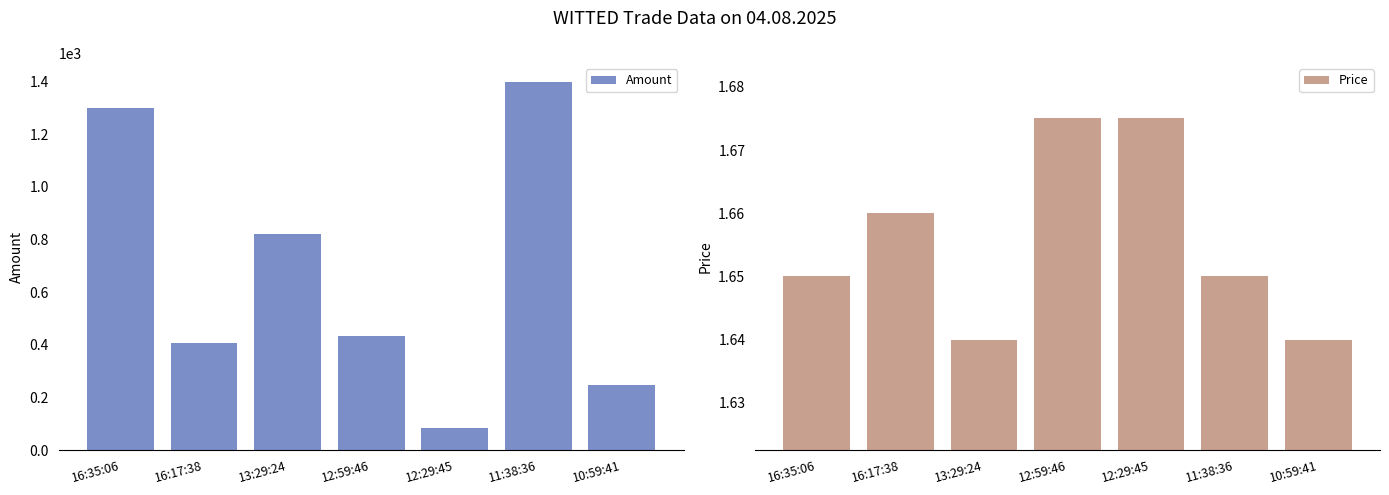

What is the label of the 7th bar from the left?

10:59:41